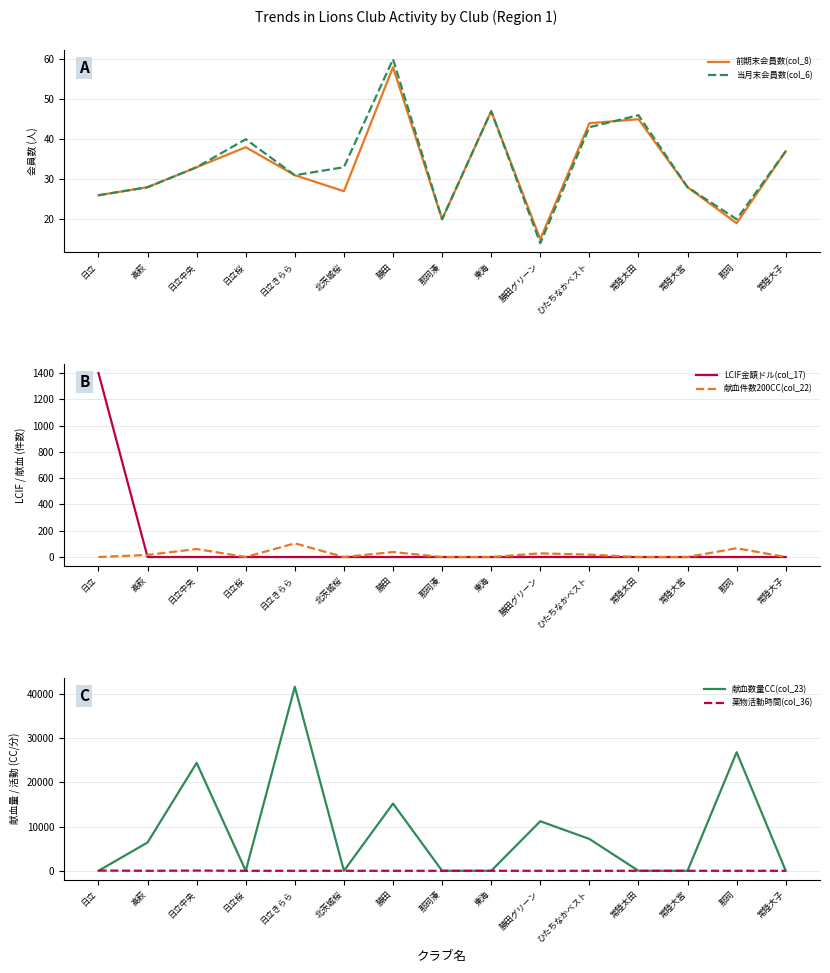

How many interior local valleys does the 献血件数200CC(col_22) series have?

2